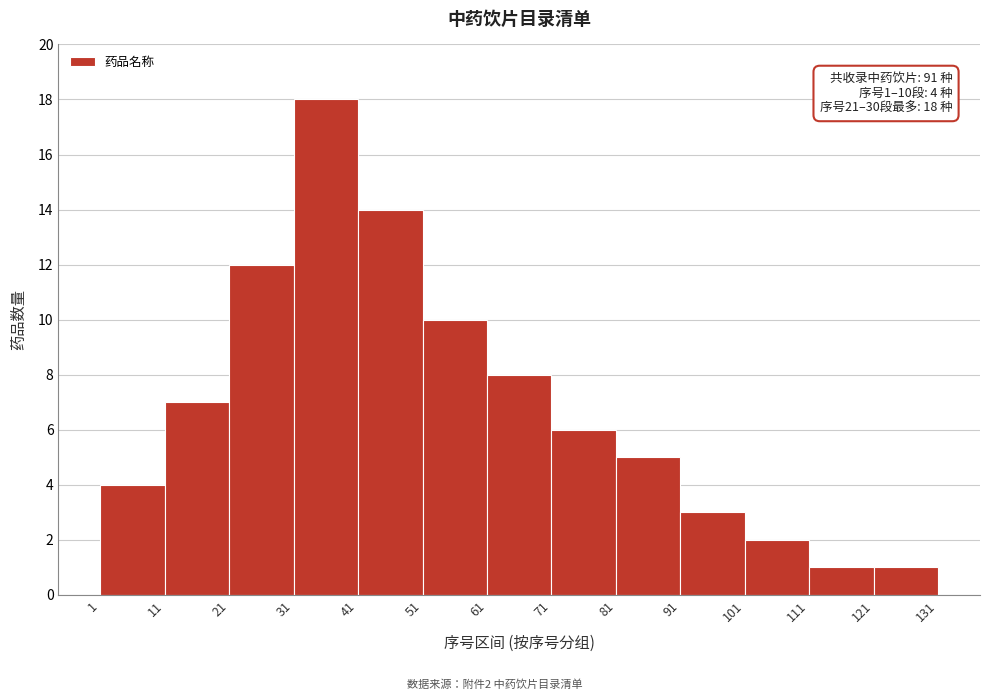

Which range on the x-axis has the tallest bar?

31 to 41